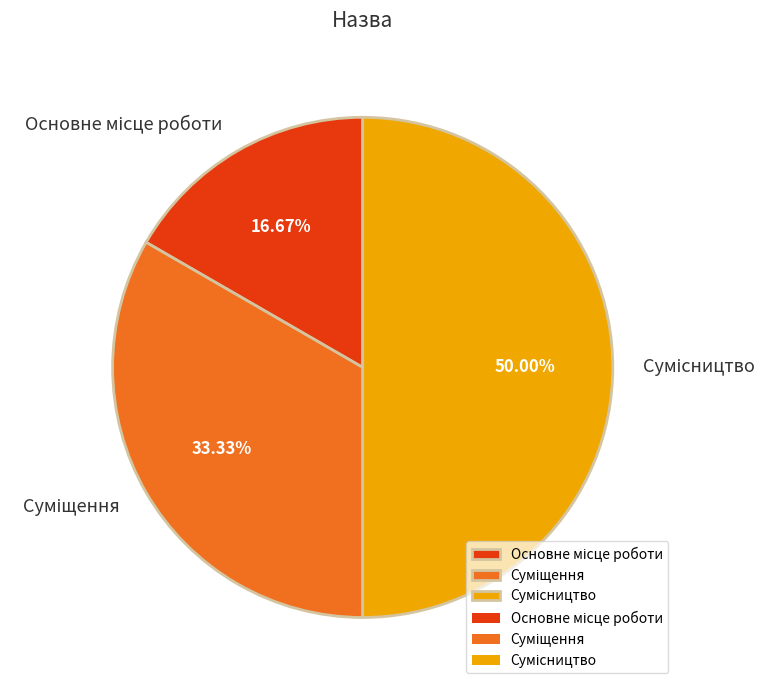

Does any single category account for the majority?

No